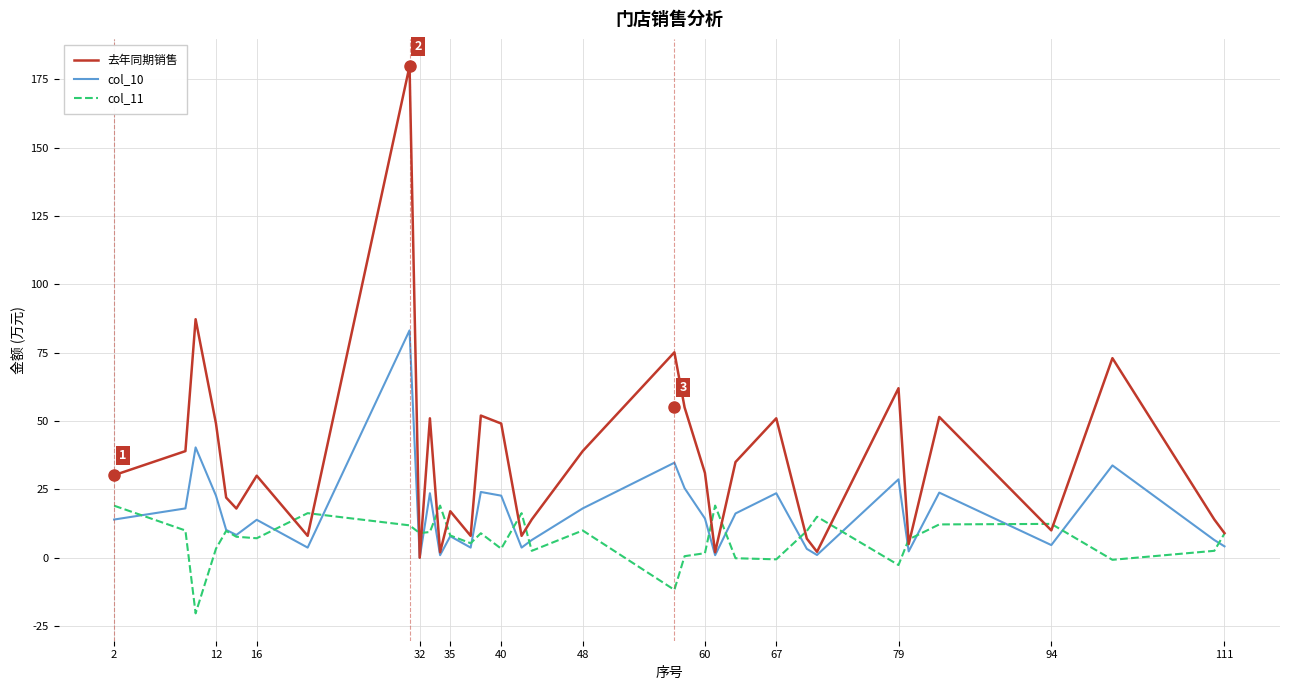

What is the greatest value displayed?

179.8